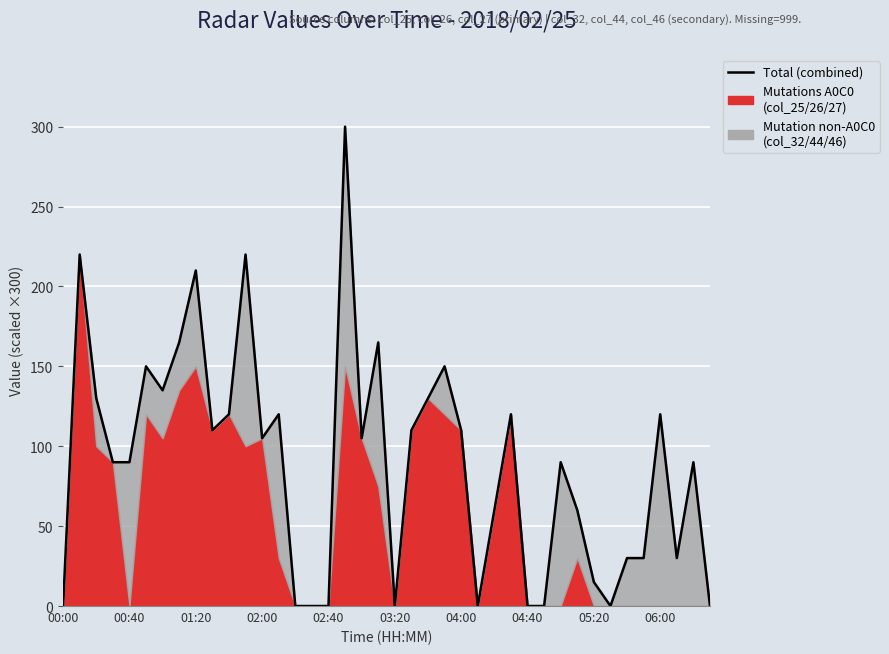

What is the ratio of the value at 38 to the value at 30?

1.0